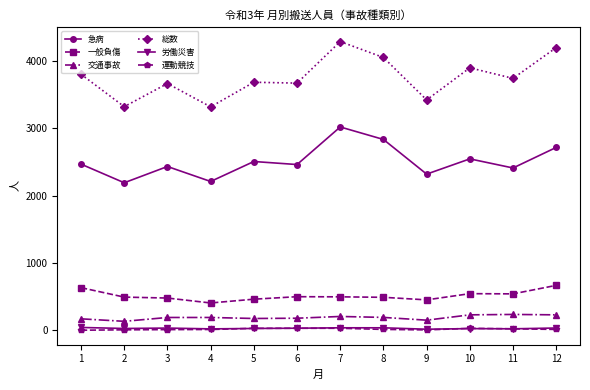

True or false: 交通事故 has more than 0 points higher than both neighbors.

True